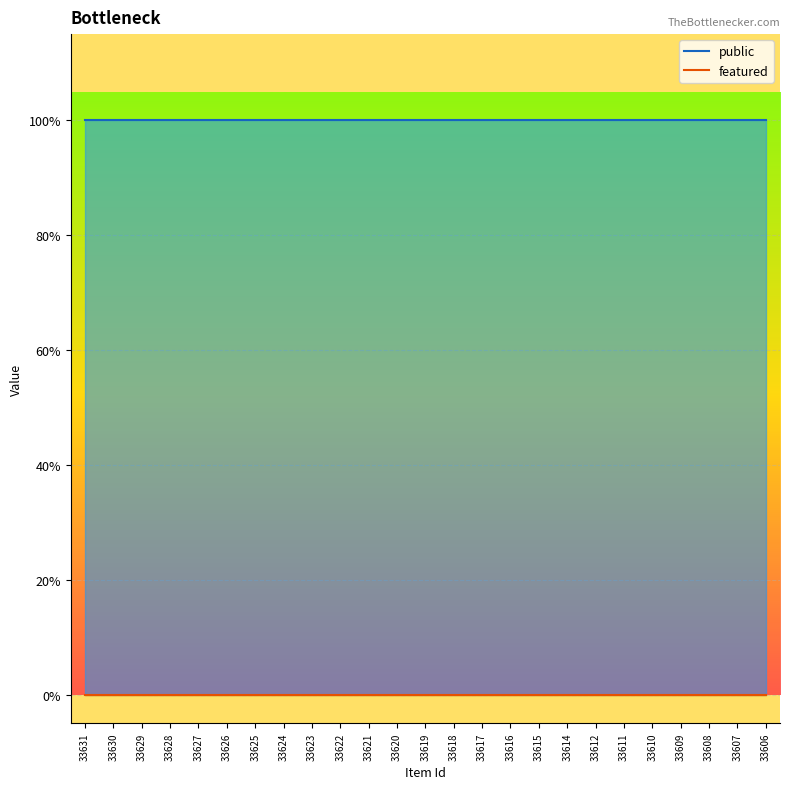

True or false: featured and public intersect in this chart.

False